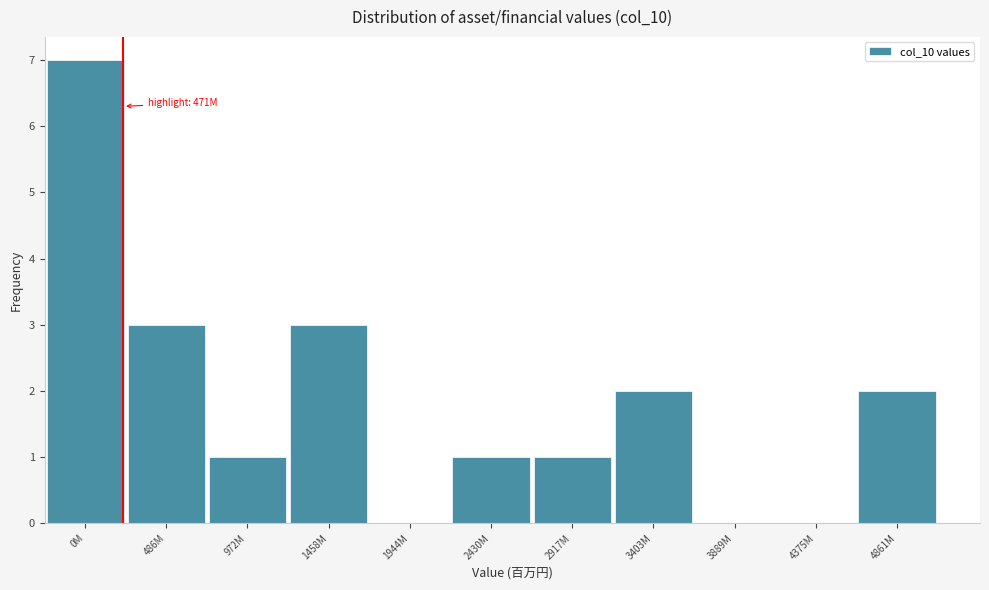

Reading right to left, extract all data points from this chart.

4861M=2	4375M=0	3889M=0	3403M=2	2917M=1	2430M=1	1944M=0	1458M=3	972M=1	486M=3	0M=7